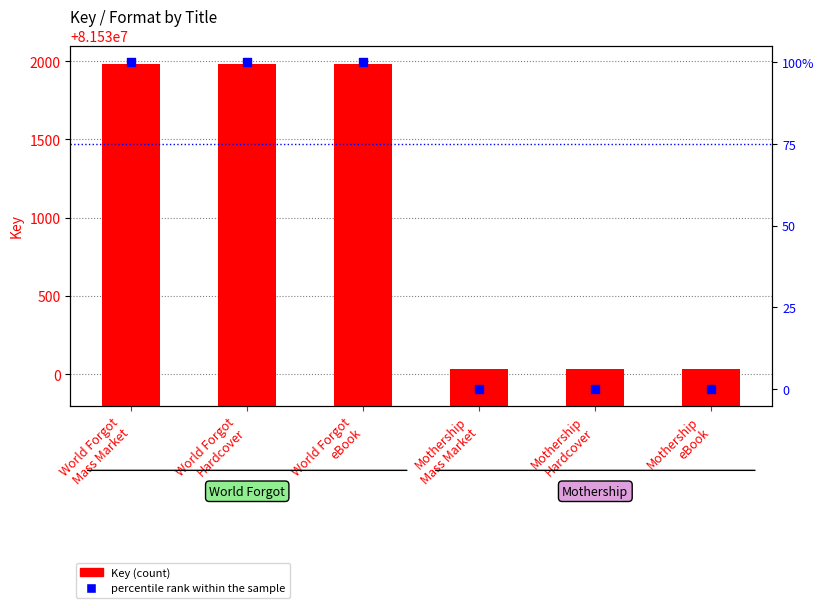

Which series has the largest Y range (max minus min)?

Key (count)